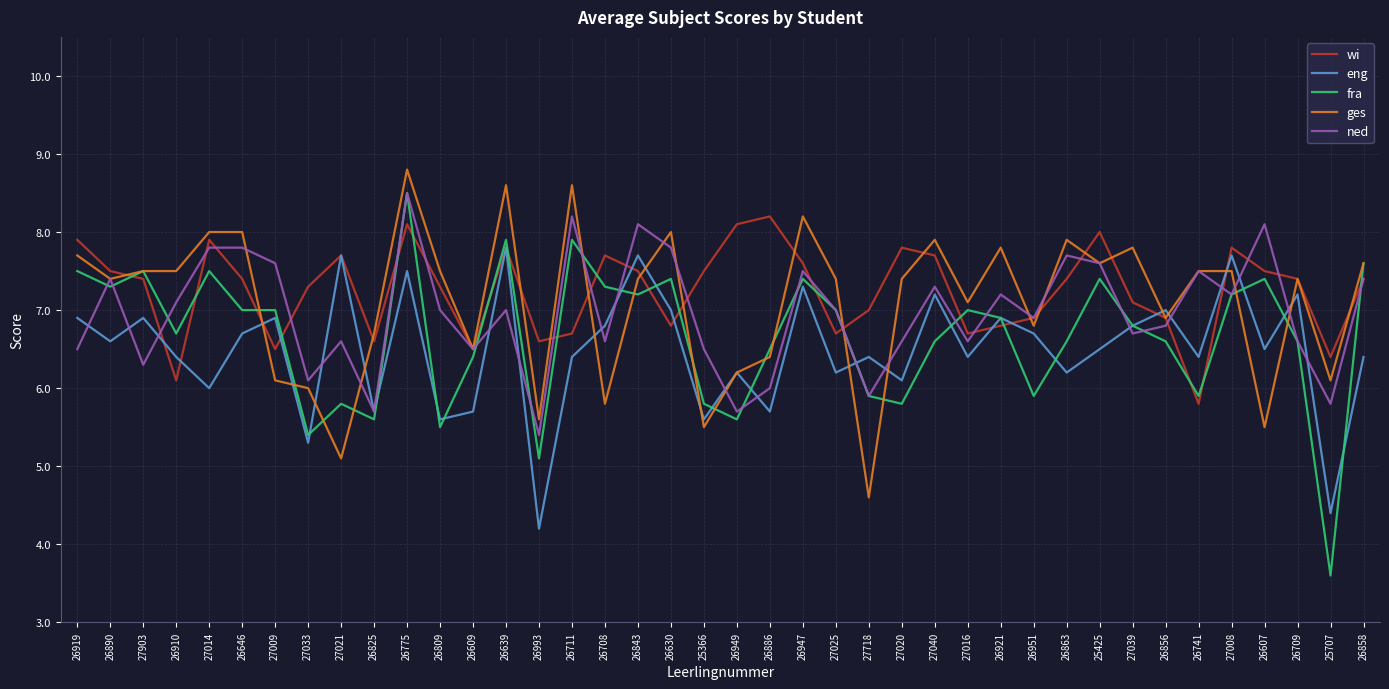

After their last crossing, which series has the higher values: fra or wi?

fra